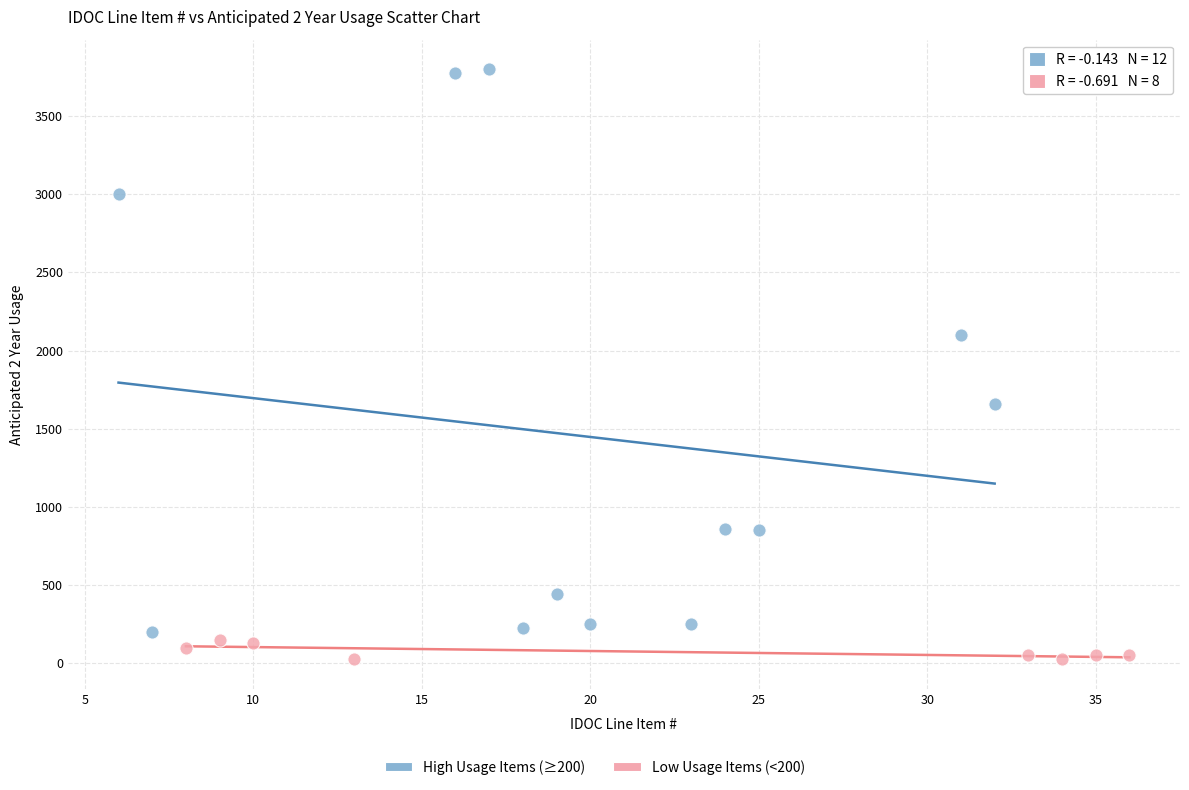

Which series reaches the maximum Y coordinate?

High Usage Items (≥200)